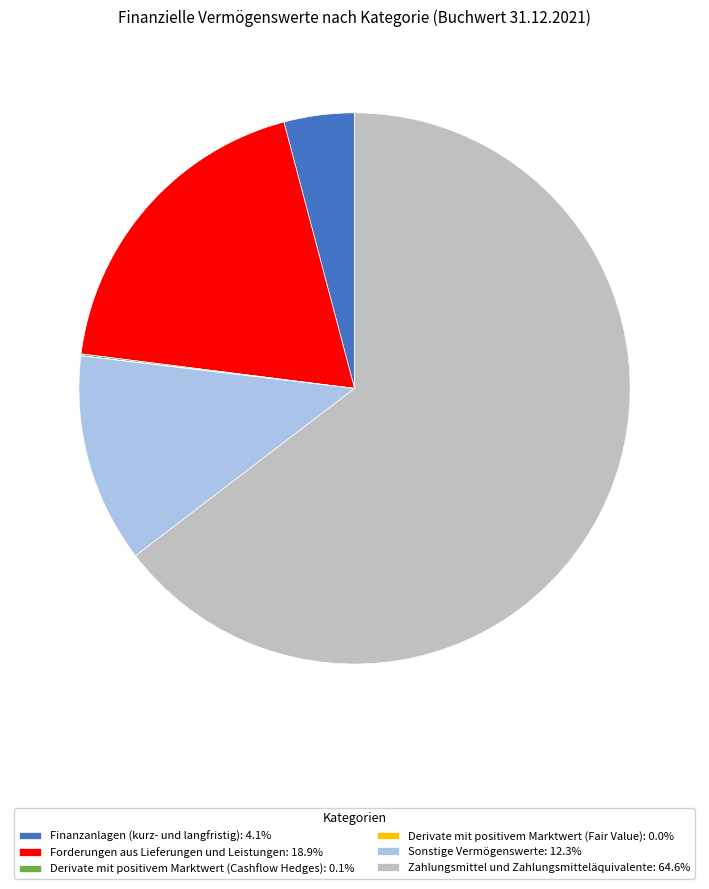

Does any single category account for the majority?

Yes